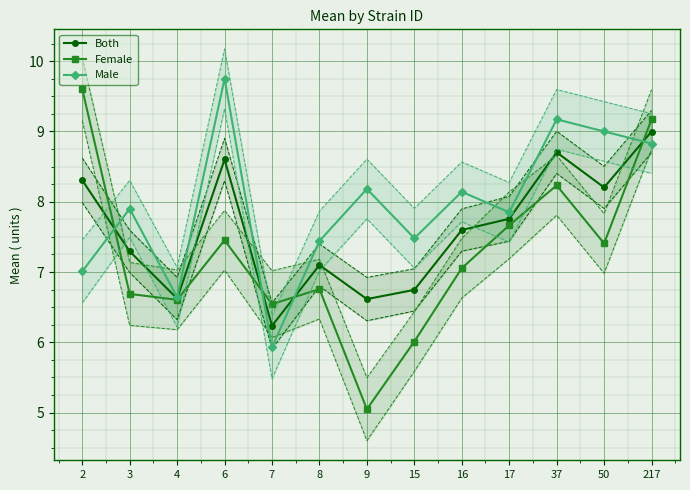

Which series has the largest total across all categories?

Male